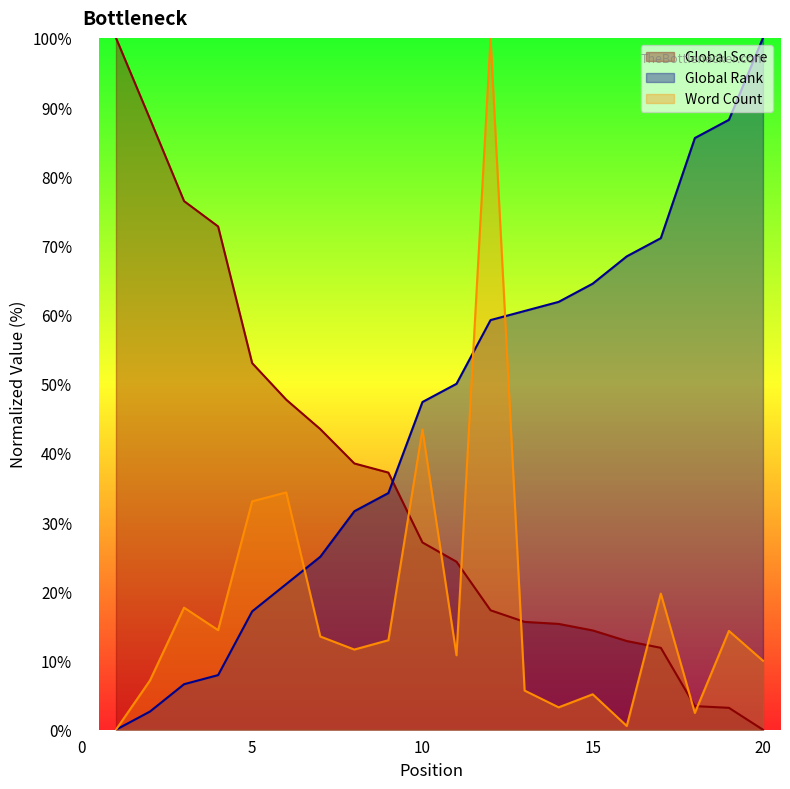

True or false: Word Count and Global Rank cross at least once.

True